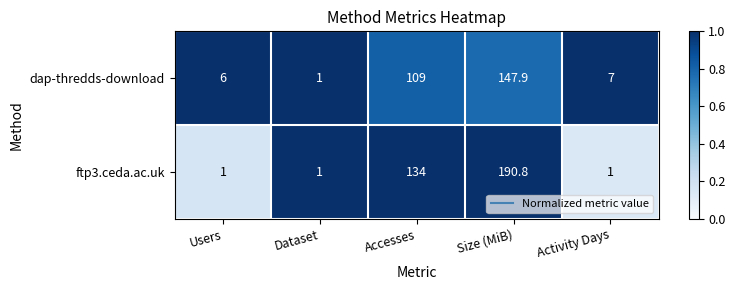

How many distinct data groups are displayed?

2